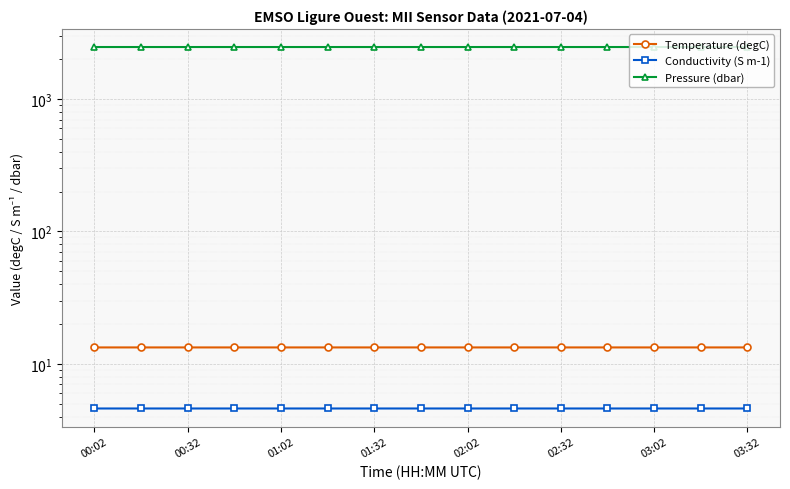

True or false: Pressure (dbar) and Conductivity (S m-1) cross at least once.

False